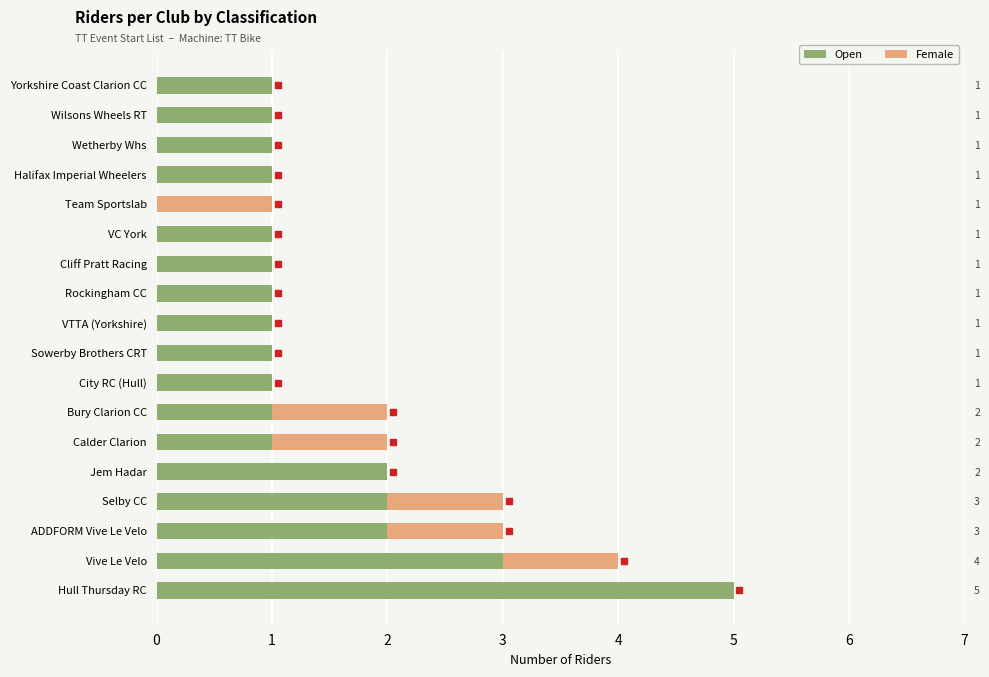

Rank the series by their average value, from highest to lowest.

Open, Female